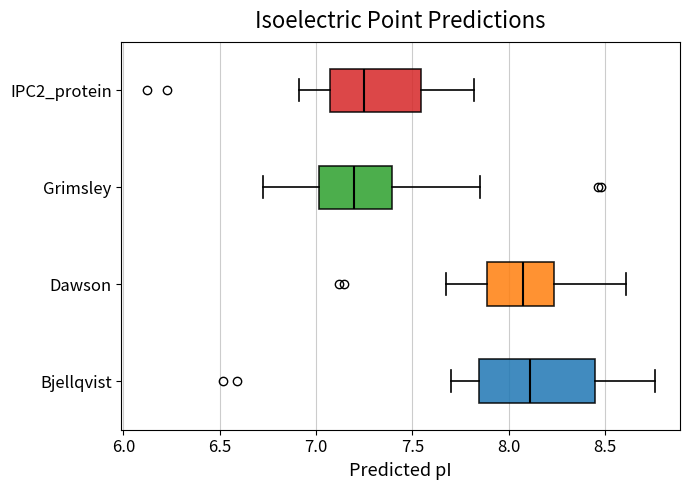

Reading bottom to top, read every box against the x-axis: the position of its median line, the range the box covers, and the ends of its whiskers. The values are not printed on the chart, so give them approximately, as read against the axis.

Bjellqvist: median 8.10, box 7.85 to 8.45, whiskers 7.70 to 8.75
Dawson: median 8.10, box 7.90 to 8.25, whiskers 7.65 to 8.60
Grimsley: median 7.20, box 7.00 to 7.40, whiskers 6.70 to 7.85
IPC2_protein: median 7.25, box 7.05 to 7.55, whiskers 6.90 to 7.80